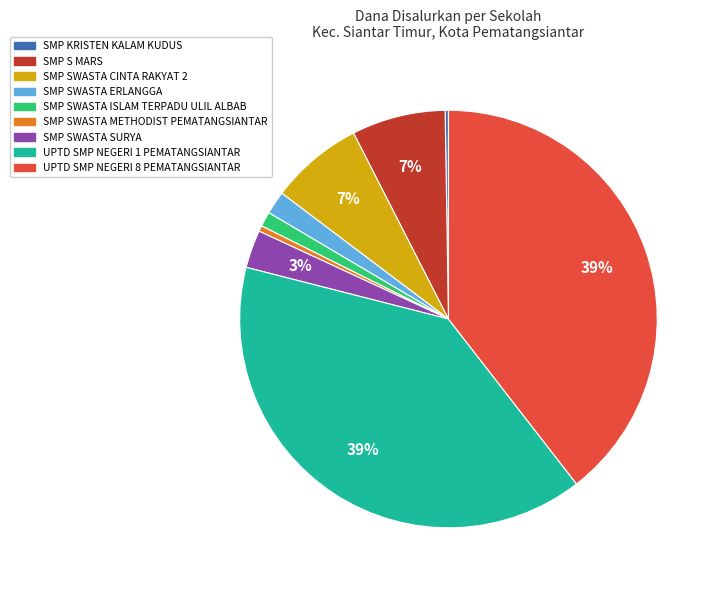

Is the sum of SMP SWASTA ERLANGGA and UPTD SMP NEGERI 1 PEMATANGSIANTAR greater than half?

No